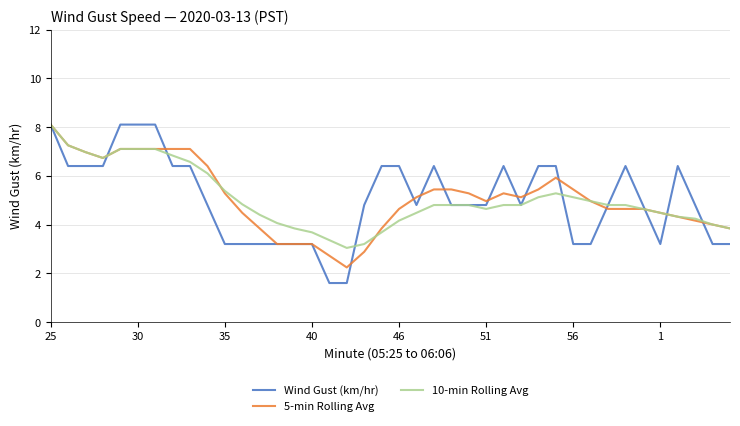

What is the lowest value of the Wind Gust (km/hr) series?

1.6